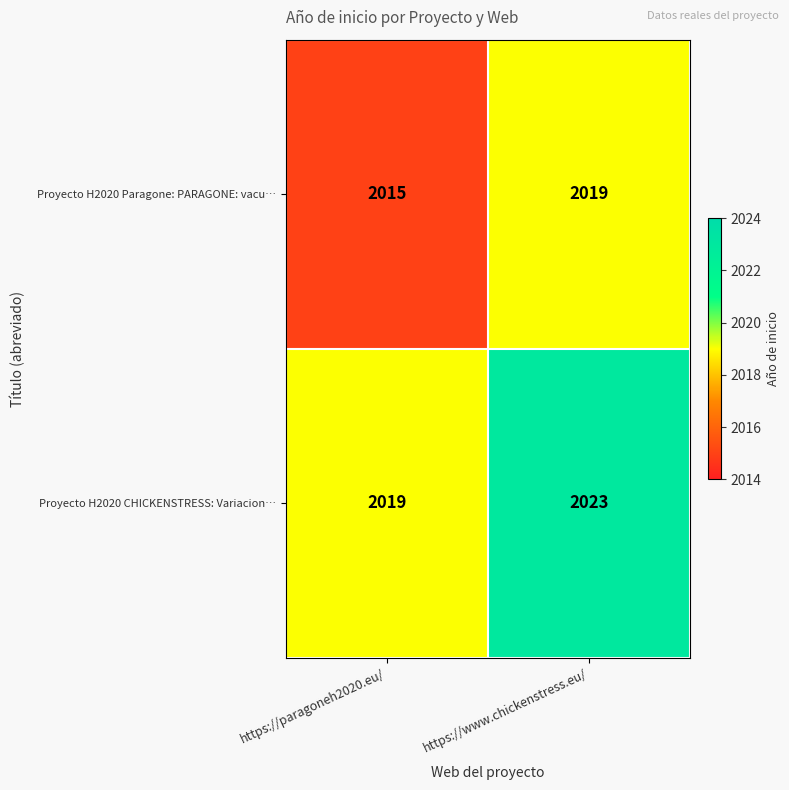

Is it true that Proyecto H2020 CHICKENSTRESS: Variacion… equals 480 at https://paragoneh2020.eu/?

False